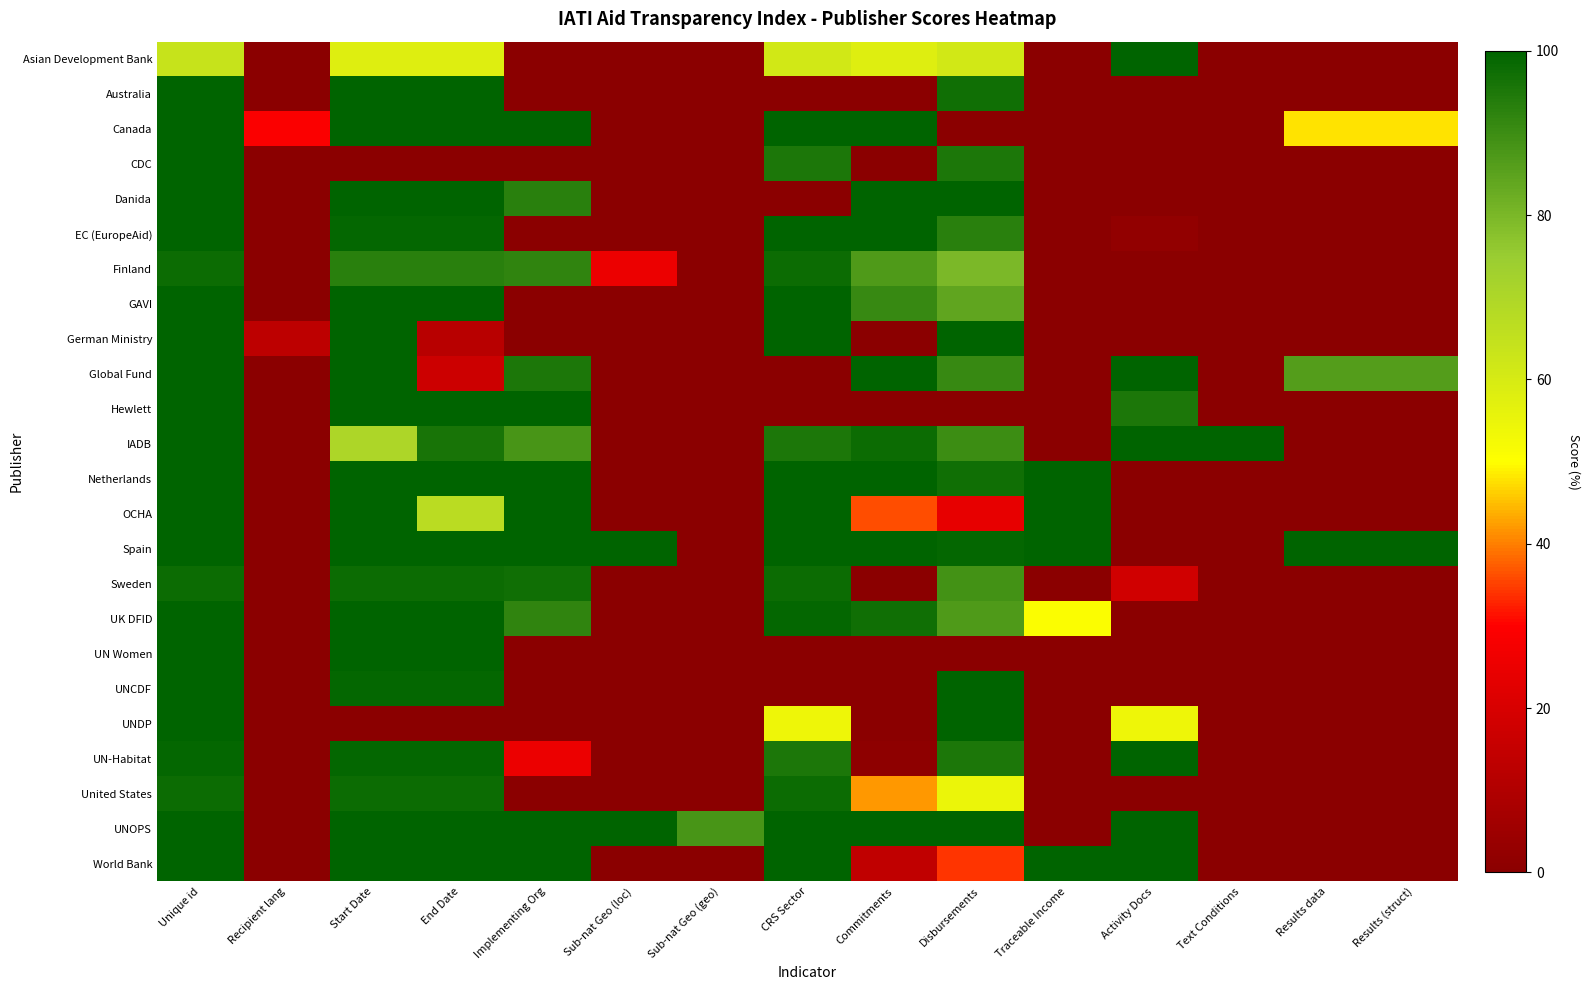

Reading right to left, extract all data points from this chart.

Asian Development Bank: Results (struct)=0	Results data=0	Text Conditions=0	Activity Docs=100	Traceable Income=0	Disbursements=61	Commitments=58	CRS Sector=61	Sub-nat Geo (geo)=0	Sub-nat Geo (loc)=0	Implementing Org=0	End Date=58	Start Date=58	Recipient lang=0	Unique id=64
Australia: Results (struct)=0	Results data=0	Text Conditions=0	Activity Docs=0	Traceable Income=0	Disbursements=97	Commitments=0	CRS Sector=0	Sub-nat Geo (geo)=0	Sub-nat Geo (loc)=0	Implementing Org=0	End Date=100	Start Date=100	Recipient lang=0	Unique id=100
Canada: Results (struct)=48	Results data=48	Text Conditions=0	Activity Docs=0	Traceable Income=0	Disbursements=0	Commitments=100	CRS Sector=100	Sub-nat Geo (geo)=0	Sub-nat Geo (loc)=0	Implementing Org=100	End Date=100	Start Date=100	Recipient lang=29	Unique id=100
CDC: Results (struct)=0	Results data=0	Text Conditions=0	Activity Docs=0	Traceable Income=0	Disbursements=95	Commitments=0	CRS Sector=95	Sub-nat Geo (geo)=0	Sub-nat Geo (loc)=0	Implementing Org=0	End Date=0	Start Date=0	Recipient lang=0	Unique id=100
Danida: Results (struct)=0	Results data=0	Text Conditions=0	Activity Docs=0	Traceable Income=0	Disbursements=100	Commitments=100	CRS Sector=0	Sub-nat Geo (geo)=0	Sub-nat Geo (loc)=0	Implementing Org=93	End Date=100	Start Date=100	Recipient lang=0	Unique id=100
EC (EuropeAid): Results (struct)=0	Results data=0	Text Conditions=0	Activity Docs=2	Traceable Income=0	Disbursements=93	Commitments=100	CRS Sector=100	Sub-nat Geo (geo)=0	Sub-nat Geo (loc)=0	Implementing Org=0	End Date=99	Start Date=99	Recipient lang=0	Unique id=100
Finland: Results (struct)=0	Results data=0	Text Conditions=0	Activity Docs=0	Traceable Income=0	Disbursements=80	Commitments=87	CRS Sector=98	Sub-nat Geo (geo)=0	Sub-nat Geo (loc)=25	Implementing Org=92	End Date=93	Start Date=93	Recipient lang=0	Unique id=98
GAVI: Results (struct)=0	Results data=0	Text Conditions=0	Activity Docs=0	Traceable Income=0	Disbursements=84	Commitments=91	CRS Sector=100	Sub-nat Geo (geo)=0	Sub-nat Geo (loc)=0	Implementing Org=0	End Date=100	Start Date=100	Recipient lang=0	Unique id=100
German Ministry: Results (struct)=0	Results data=0	Text Conditions=0	Activity Docs=0	Traceable Income=0	Disbursements=100	Commitments=0	CRS Sector=100	Sub-nat Geo (geo)=0	Sub-nat Geo (loc)=0	Implementing Org=0	End Date=12	Start Date=100	Recipient lang=13	Unique id=100
Global Fund: Results (struct)=86	Results data=86	Text Conditions=0	Activity Docs=100	Traceable Income=0	Disbursements=91	Commitments=100	CRS Sector=0	Sub-nat Geo (geo)=0	Sub-nat Geo (loc)=0	Implementing Org=95	End Date=17	Start Date=100	Recipient lang=0	Unique id=100
Hewlett: Results (struct)=0	Results data=0	Text Conditions=0	Activity Docs=95	Traceable Income=0	Disbursements=0	Commitments=0	CRS Sector=0	Sub-nat Geo (geo)=0	Sub-nat Geo (loc)=0	Implementing Org=100	End Date=100	Start Date=100	Recipient lang=0	Unique id=100
IADB: Results (struct)=0	Results data=0	Text Conditions=100	Activity Docs=100	Traceable Income=0	Disbursements=90	Commitments=98	CRS Sector=95	Sub-nat Geo (geo)=0	Sub-nat Geo (loc)=0	Implementing Org=88	End Date=96	Start Date=70	Recipient lang=0	Unique id=100
Netherlands: Results (struct)=0	Results data=0	Text Conditions=0	Activity Docs=0	Traceable Income=100	Disbursements=97	Commitments=100	CRS Sector=100	Sub-nat Geo (geo)=0	Sub-nat Geo (loc)=0	Implementing Org=100	End Date=100	Start Date=100	Recipient lang=0	Unique id=100
OCHA: Results (struct)=0	Results data=0	Text Conditions=0	Activity Docs=0	Traceable Income=100	Disbursements=24	Commitments=36	CRS Sector=100	Sub-nat Geo (geo)=0	Sub-nat Geo (loc)=0	Implementing Org=100	End Date=67	Start Date=100	Recipient lang=0	Unique id=100
Spain: Results (struct)=100	Results data=100	Text Conditions=0	Activity Docs=0	Traceable Income=100	Disbursements=99	Commitments=100	CRS Sector=100	Sub-nat Geo (geo)=0	Sub-nat Geo (loc)=100	Implementing Org=100	End Date=100	Start Date=100	Recipient lang=0	Unique id=100
Sweden: Results (struct)=0	Results data=0	Text Conditions=0	Activity Docs=18	Traceable Income=0	Disbursements=89	Commitments=0	CRS Sector=98	Sub-nat Geo (geo)=0	Sub-nat Geo (loc)=0	Implementing Org=97	End Date=98	Start Date=98	Recipient lang=0	Unique id=98
UK DFID: Results (struct)=0	Results data=0	Text Conditions=0	Activity Docs=0	Traceable Income=51	Disbursements=87	Commitments=97	CRS Sector=99	Sub-nat Geo (geo)=0	Sub-nat Geo (loc)=0	Implementing Org=92	End Date=100	Start Date=100	Recipient lang=0	Unique id=100
UN Women: Results (struct)=0	Results data=0	Text Conditions=0	Activity Docs=0	Traceable Income=0	Disbursements=0	Commitments=0	CRS Sector=0	Sub-nat Geo (geo)=0	Sub-nat Geo (loc)=0	Implementing Org=0	End Date=100	Start Date=100	Recipient lang=0	Unique id=100
UNCDF: Results (struct)=0	Results data=0	Text Conditions=0	Activity Docs=0	Traceable Income=0	Disbursements=100	Commitments=0	CRS Sector=0	Sub-nat Geo (geo)=0	Sub-nat Geo (loc)=0	Implementing Org=0	End Date=99	Start Date=99	Recipient lang=0	Unique id=100
UNDP: Results (struct)=0	Results data=0	Text Conditions=0	Activity Docs=54	Traceable Income=0	Disbursements=100	Commitments=0	CRS Sector=54	Sub-nat Geo (geo)=0	Sub-nat Geo (loc)=0	Implementing Org=0	End Date=0	Start Date=0	Recipient lang=0	Unique id=100
UN-Habitat: Results (struct)=0	Results data=0	Text Conditions=0	Activity Docs=100	Traceable Income=0	Disbursements=95	Commitments=1	CRS Sector=95	Sub-nat Geo (geo)=0	Sub-nat Geo (loc)=0	Implementing Org=25	End Date=99	Start Date=99	Recipient lang=0	Unique id=99
United States: Results (struct)=0	Results data=0	Text Conditions=0	Activity Docs=0	Traceable Income=0	Disbursements=55	Commitments=42	CRS Sector=98	Sub-nat Geo (geo)=0	Sub-nat Geo (loc)=0	Implementing Org=0	End Date=98	Start Date=98	Recipient lang=0	Unique id=98
UNOPS: Results (struct)=0	Results data=0	Text Conditions=0	Activity Docs=100	Traceable Income=0	Disbursements=100	Commitments=100	CRS Sector=100	Sub-nat Geo (geo)=88	Sub-nat Geo (loc)=100	Implementing Org=100	End Date=100	Start Date=100	Recipient lang=0	Unique id=100
World Bank: Results (struct)=0	Results data=0	Text Conditions=0	Activity Docs=100	Traceable Income=100	Disbursements=34	Commitments=14	CRS Sector=100	Sub-nat Geo (geo)=0	Sub-nat Geo (loc)=0	Implementing Org=100	End Date=100	Start Date=100	Recipient lang=0	Unique id=100